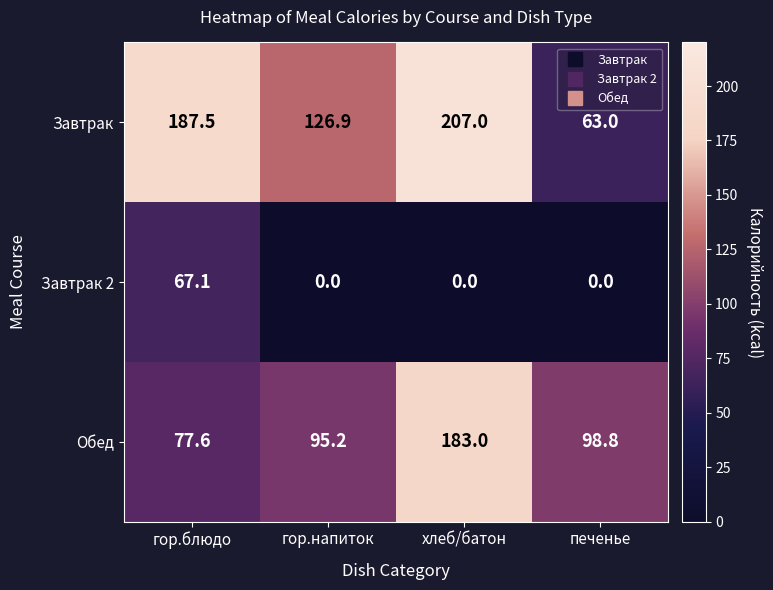

How many categories are shown in the chart?

4